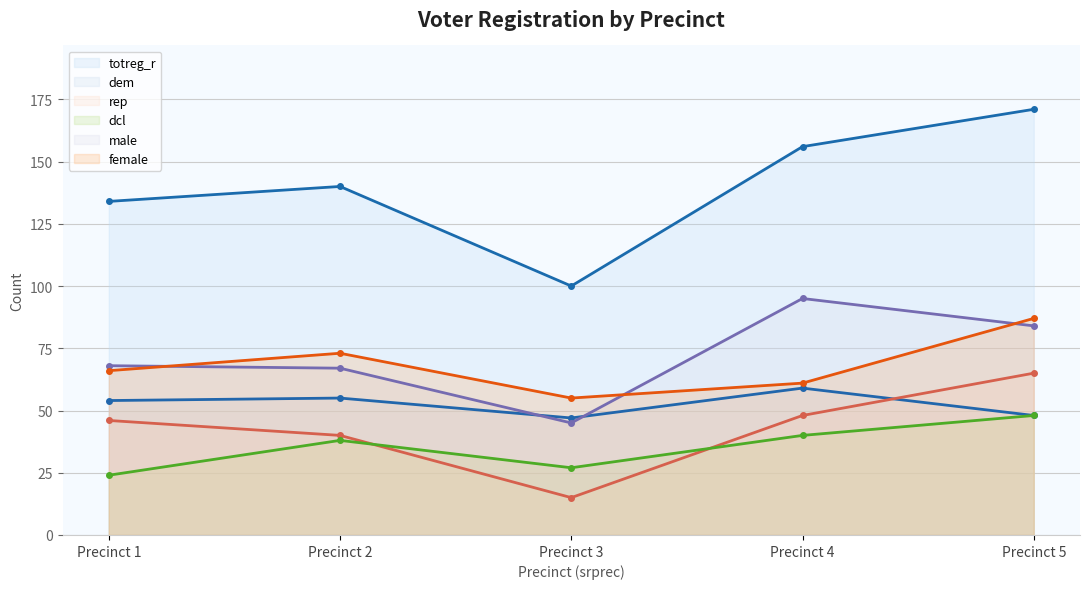

Which series has the widest spread of values?

totreg_r